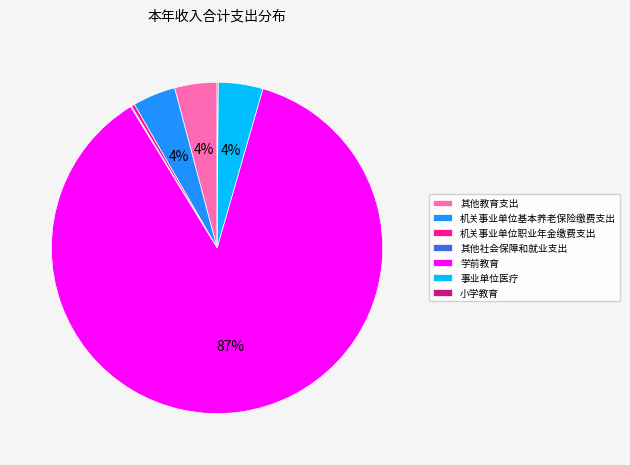

What is the largest slice in the pie chart?

学前教育